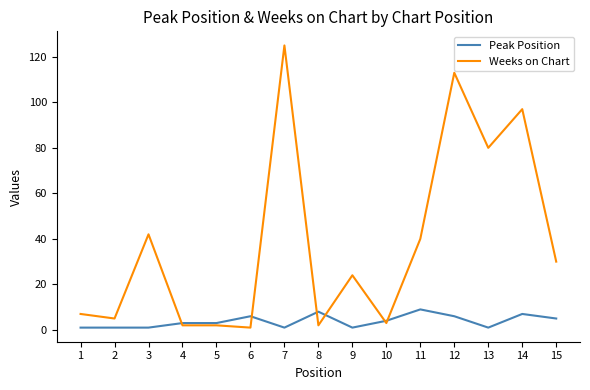

What is the maximum value shown in the chart?

125